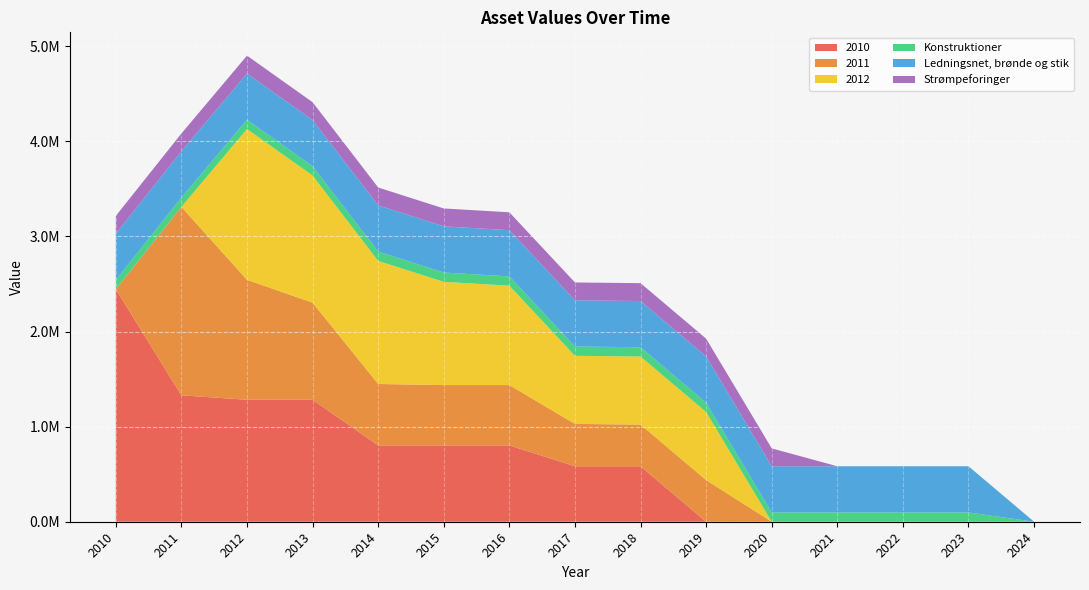

Reading left to right, transcribe all the data shown in this chart.

2010: 2010=2444480.2	2011=1329544.9	2012=1282451.3	2013=1282451.3	2014=802740.6	2015=802740.6	2016=802740.6	2017=583394.1	2018=583394.1	2019=0.0	2020=0.0	2021=0.0	2022=0.0	2023=0.0	2024=0.0
2011: 2010=0.0	2011=1981431.9	2012=1261593.7	2013=1021262.0	2014=645794.4	2015=634390.3	2016=634390.3	2017=445506.7	2018=438189.1	2019=438189.1	2020=0.0	2021=0.0	2022=0.0	2023=0.0	2024=0.0
2012: 2010=0.0	2011=0.0	2012=1585915.4	2013=1336655.8	2014=1294852.0	2015=1085786.5	2016=1045352.3	2017=715837.4	2018=715837.4	2019=715837.4	2020=0.0	2021=0.0	2022=0.0	2023=0.0	2024=0.0
Konstruktioner: 2010=97643.2	2011=97643.2	2012=97643.2	2013=97643.2	2014=97643.2	2015=97643.2	2016=97643.2	2017=97643.2	2018=97643.2	2019=97643.2	2020=97643.2	2021=97643.2	2022=97643.2	2023=97643.2	2024=0.0
Ledningsnet, brønde og stik: 2010=485750.8	2011=485750.8	2012=485750.8	2013=485750.8	2014=485750.8	2015=485750.8	2016=485750.8	2017=485750.8	2018=485750.8	2019=485750.8	2020=485750.8	2021=485750.8	2022=485750.8	2023=485750.8	2024=0.0
Strømpeforinger: 2010=187955.5	2011=187955.5	2012=187955.5	2013=187955.5	2014=187955.5	2015=187955.5	2016=187955.5	2017=187955.5	2018=187955.5	2019=187955.5	2020=187955.5	2021=0.0	2022=0.0	2023=0.0	2024=0.0